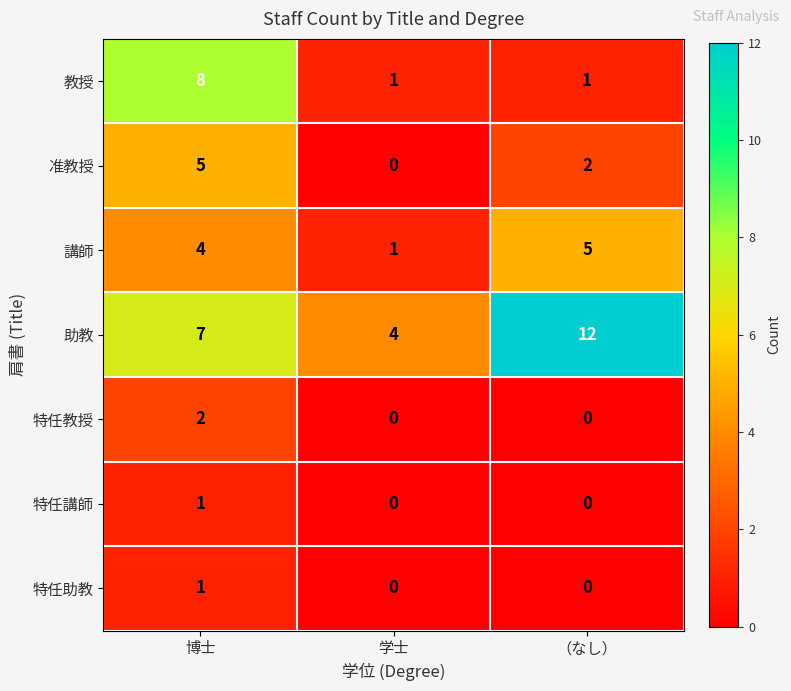

Between 学士 and （なし）, which series saw the biggest shift?

助教